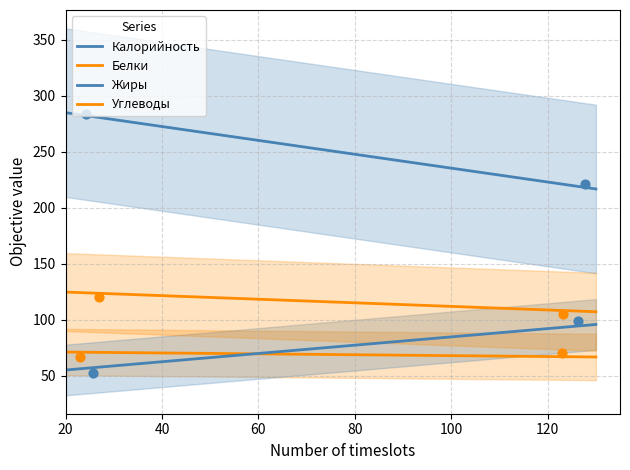

Which series has the widest spread of Y values?

Калорийность